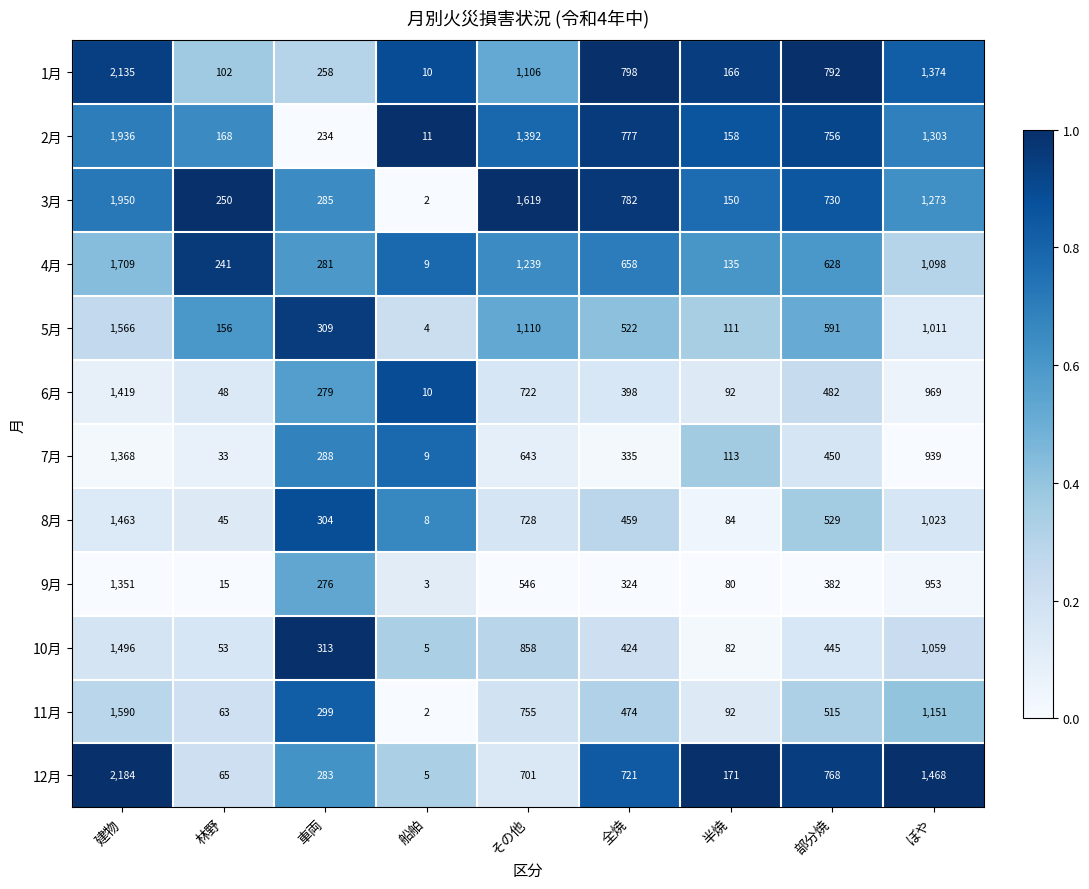

At which label does 11月 first exceed 474?

建物